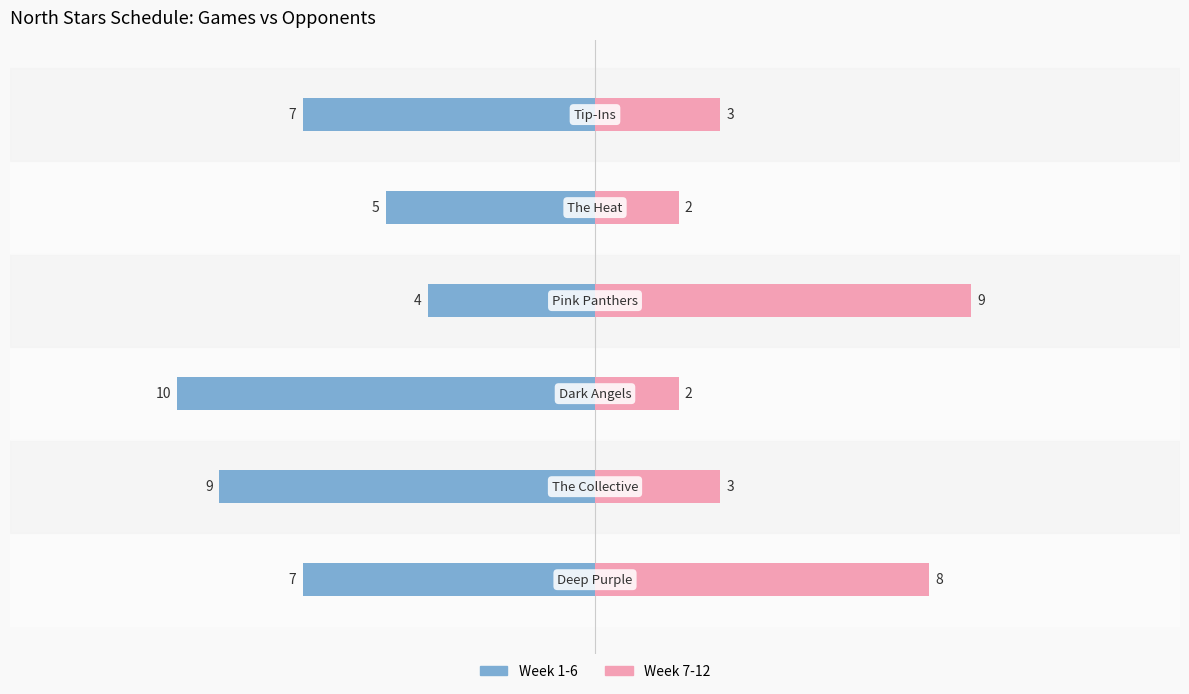

Reading left to right, what are all the values shown in this chart?

Week 1-6: -7	-9	-10	-4	-5	-7
Week 7-12: 8	3	2	9	2	3